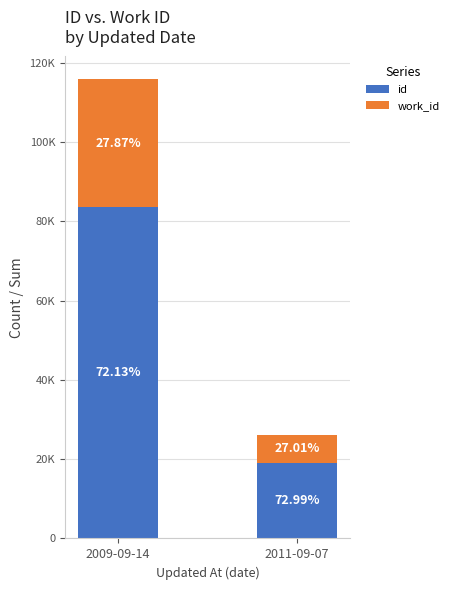

Are the bars horizontal?

No